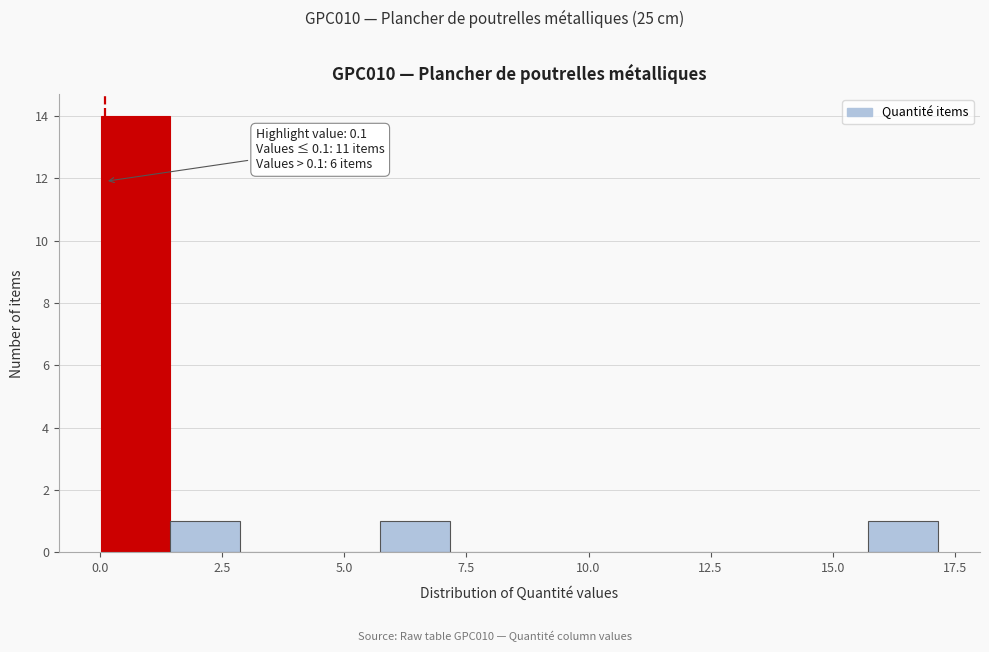

Read against the x-axis, roughly where is the centre of the tallest bar?

0.5